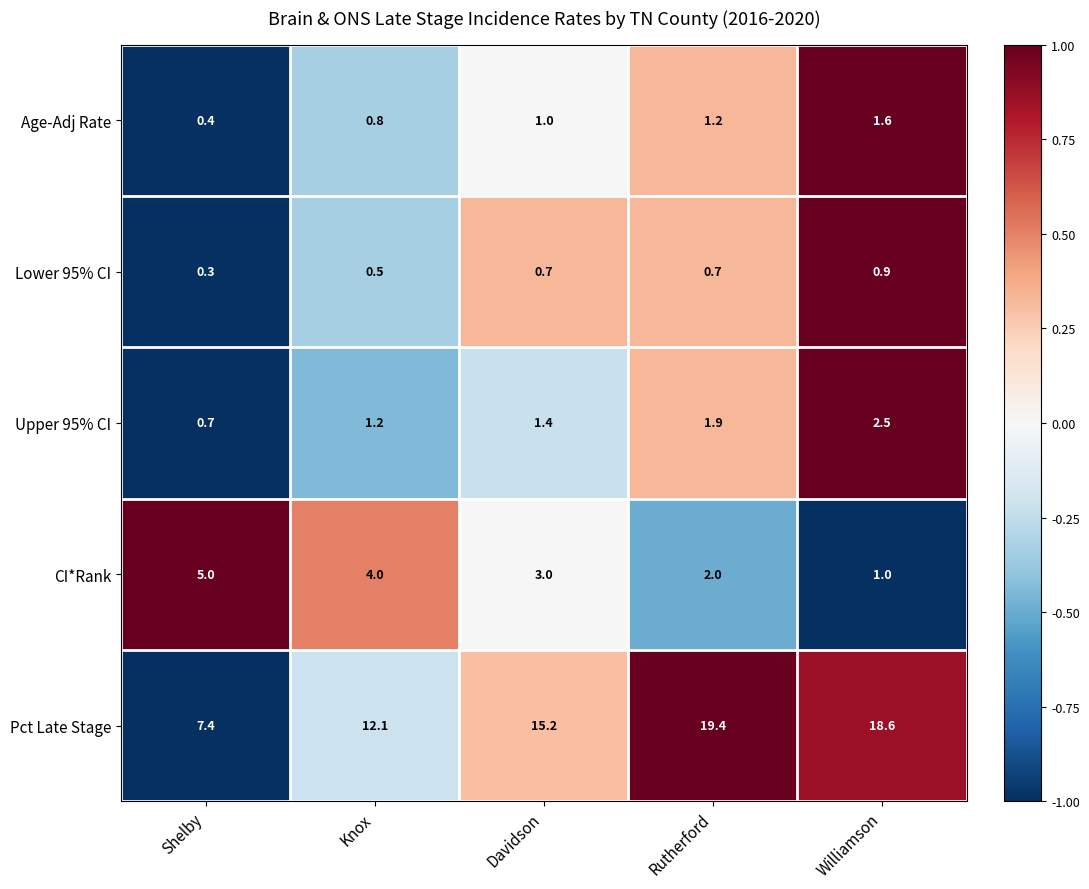

What is the greatest value displayed?

19.4